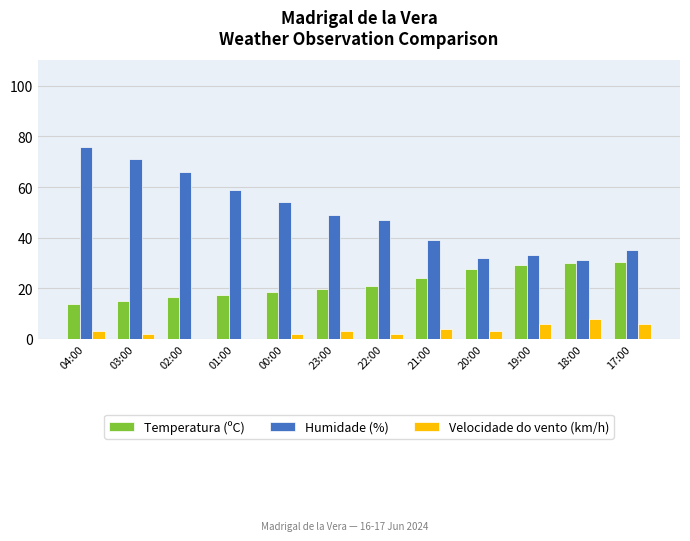

What are all the series names shown in the legend?

Temperatura (ºC), Humidade (%), Velocidade do vento (km/h)